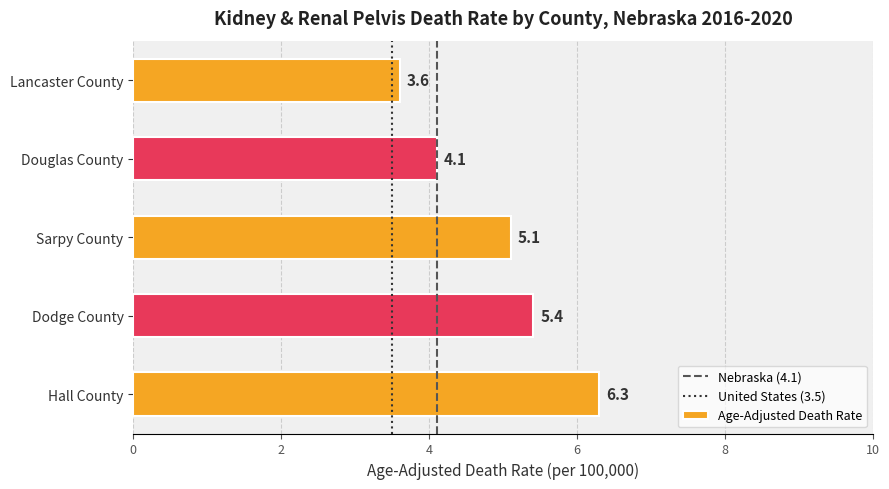

Does the chart contain stacked bars?

No